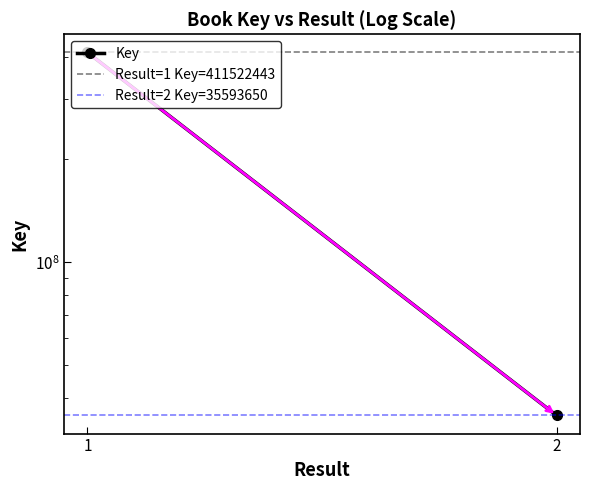

What is the total value across all series at 2?

482709743